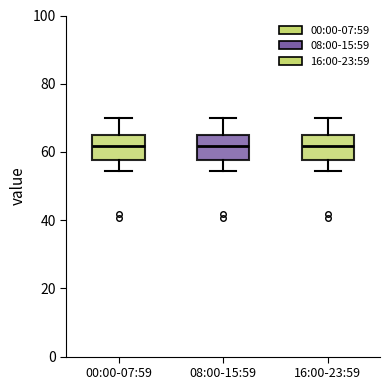

Reading left to right, transcribe this box plot: for each box, give where its median line is, the range the box spans, and where its two whiskers end, as read against the y-axis. The values are not printed on the chart, so give them approximately, as read against the axis.

00:00-07:59: median 62, box 58 to 64, whiskers 54 to 70
08:00-15:59: median 62, box 58 to 64, whiskers 54 to 70
16:00-23:59: median 62, box 58 to 64, whiskers 54 to 70